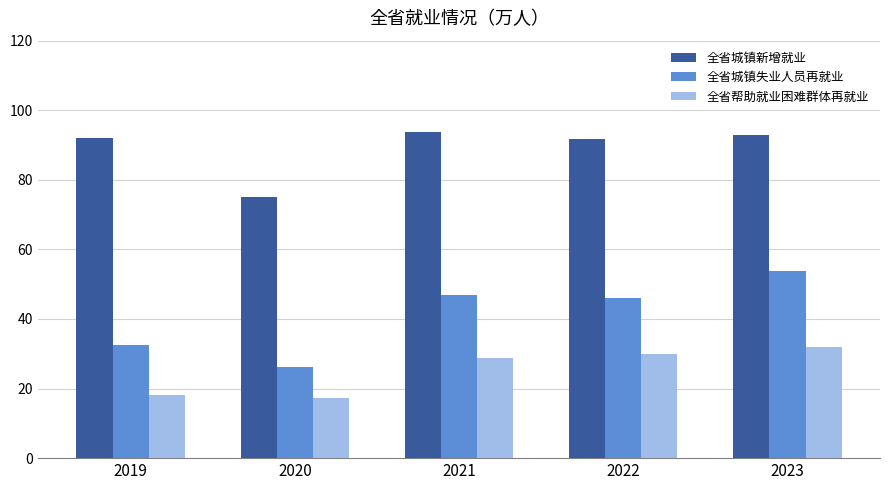

Which series has the largest range (max minus min)?

全省城镇失业人员再就业